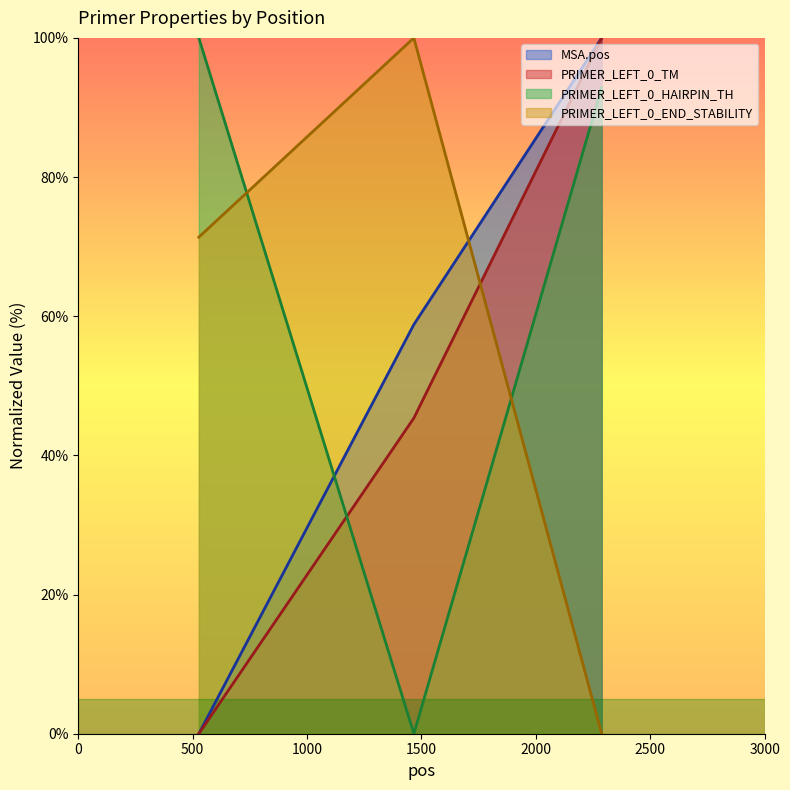

How many series are shown in this chart?

4